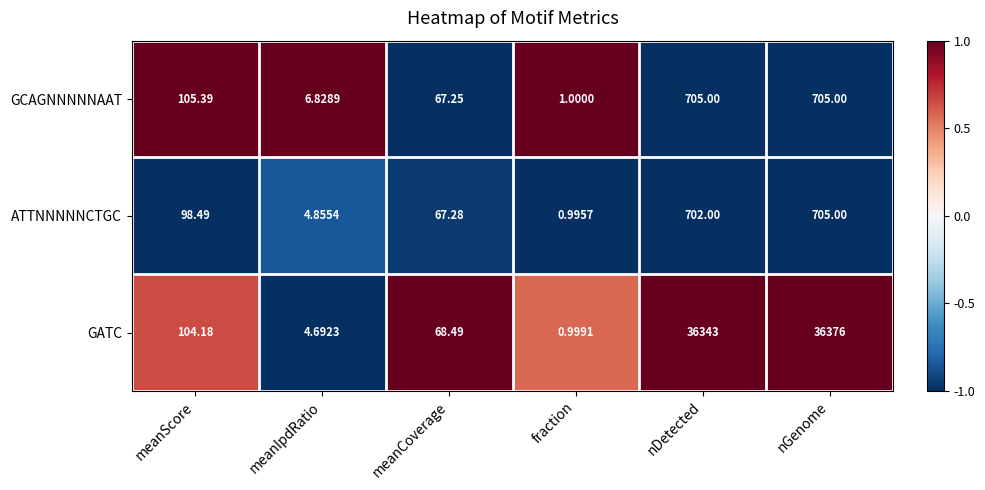

At which category is the sum across all series the highest?

nGenome